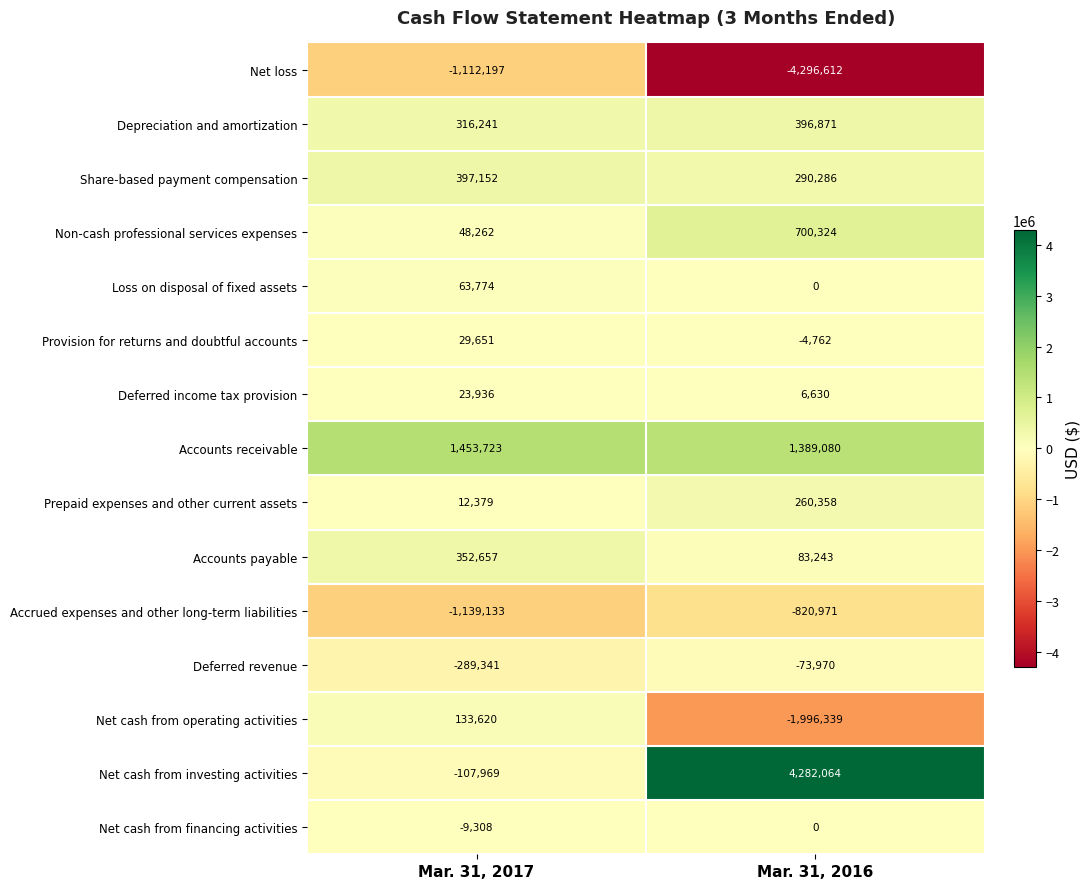

The Deferred revenue series shows -289341 at Mar. 31, 2017. True or false?

True